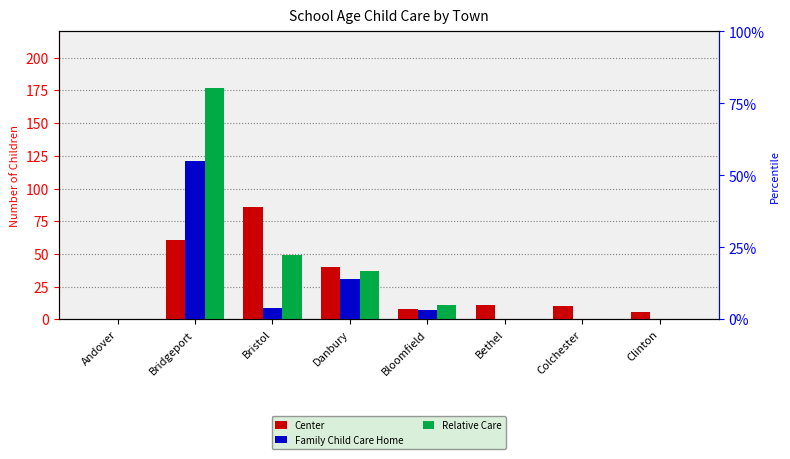

At which label does Center first exceed 11?

Bridgeport